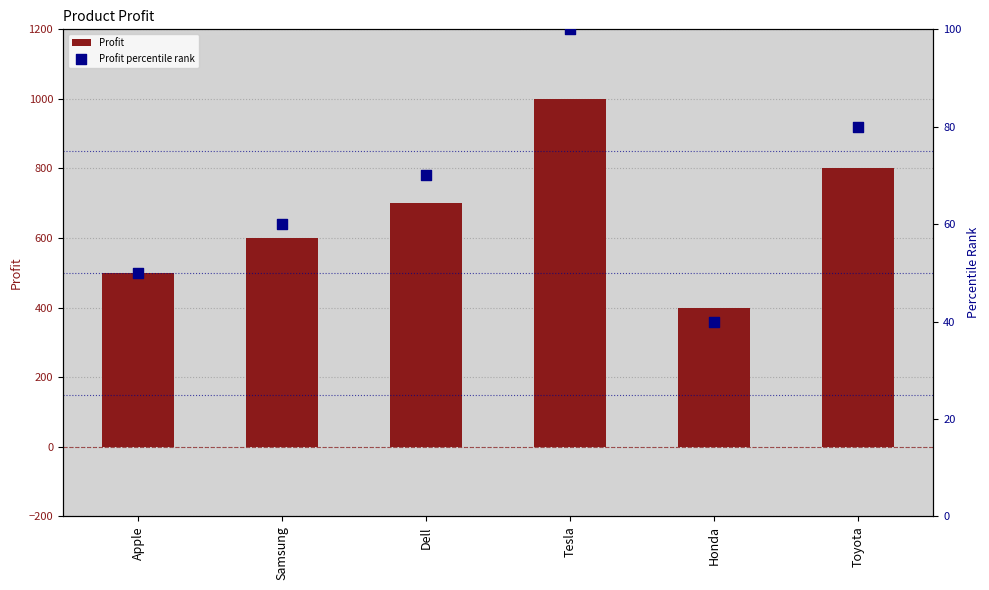

Which series reaches the minimum Y coordinate?

Profit percentile rank